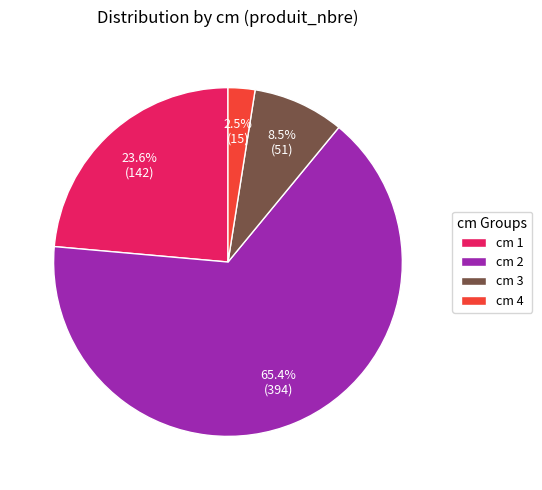

What is the largest slice in the pie chart?

cm 2